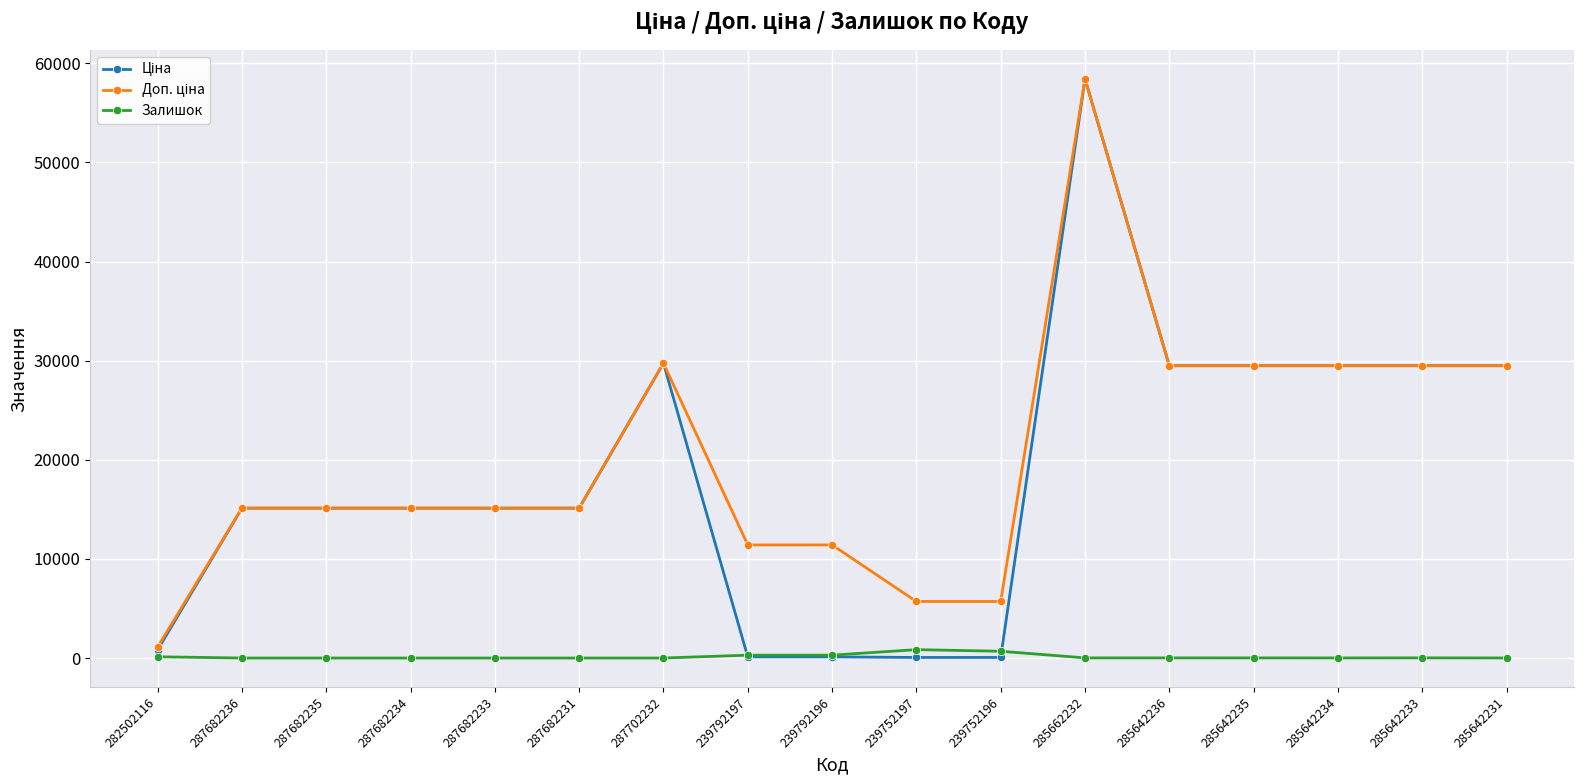

What is the maximum value shown in the chart?

58426.5